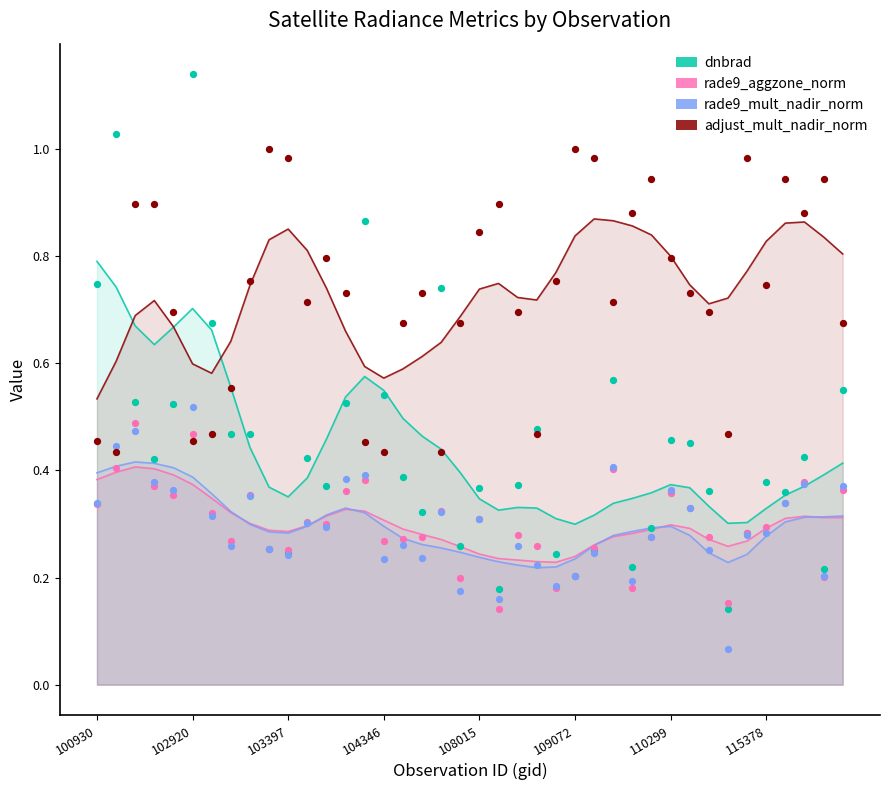

What are all the series names shown in the legend?

dnbrad, rade9_aggzone_norm, rade9_mult_nadir_norm, adjust_mult_nadir_norm